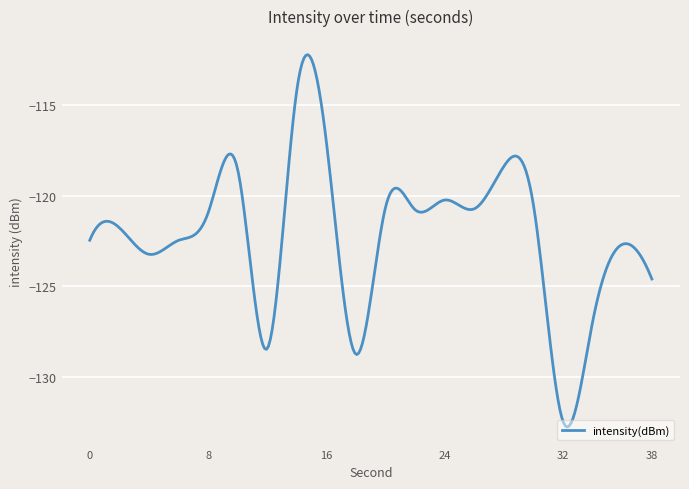

What is the maximum value shown in the chart?

-112.2